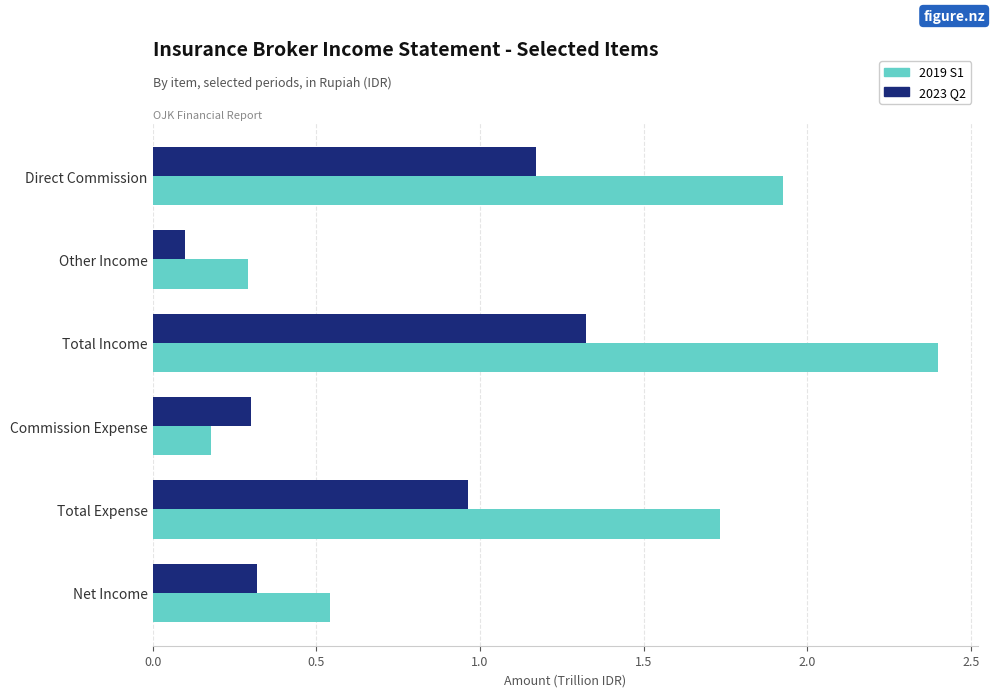

What is the difference between the maximum and second lowest values in the 2019 S1 series?

2.1